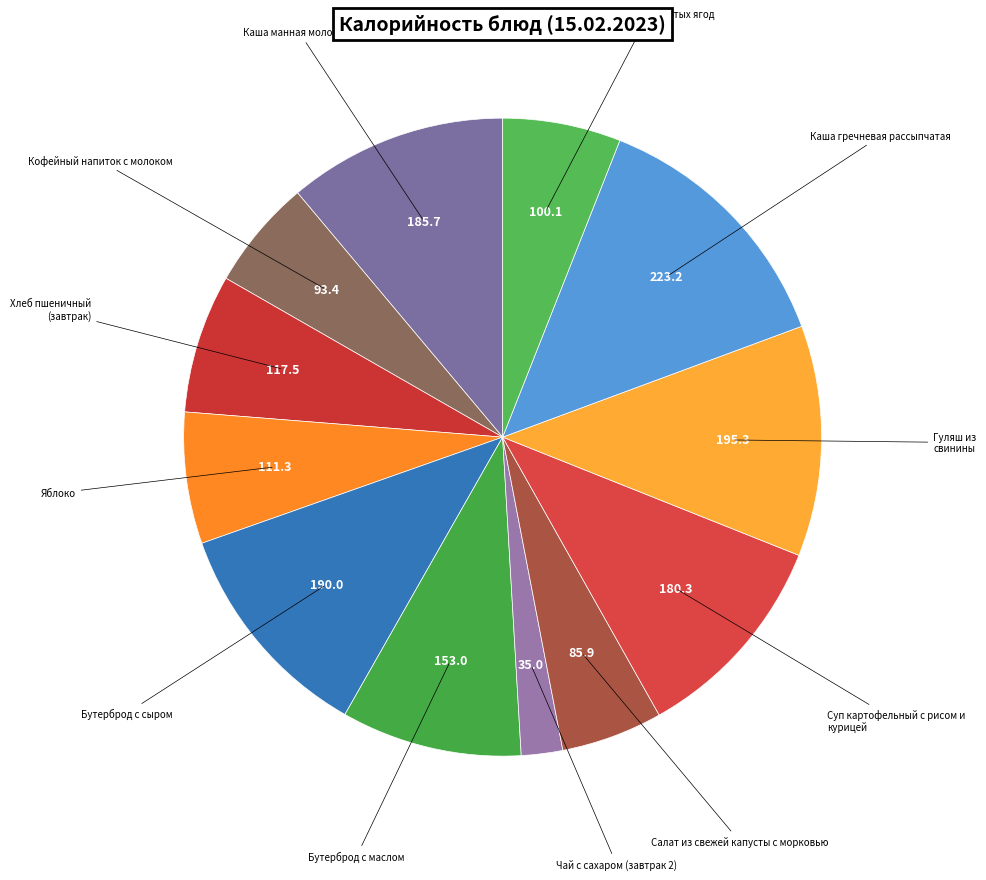

Does any single category account for the majority?

No